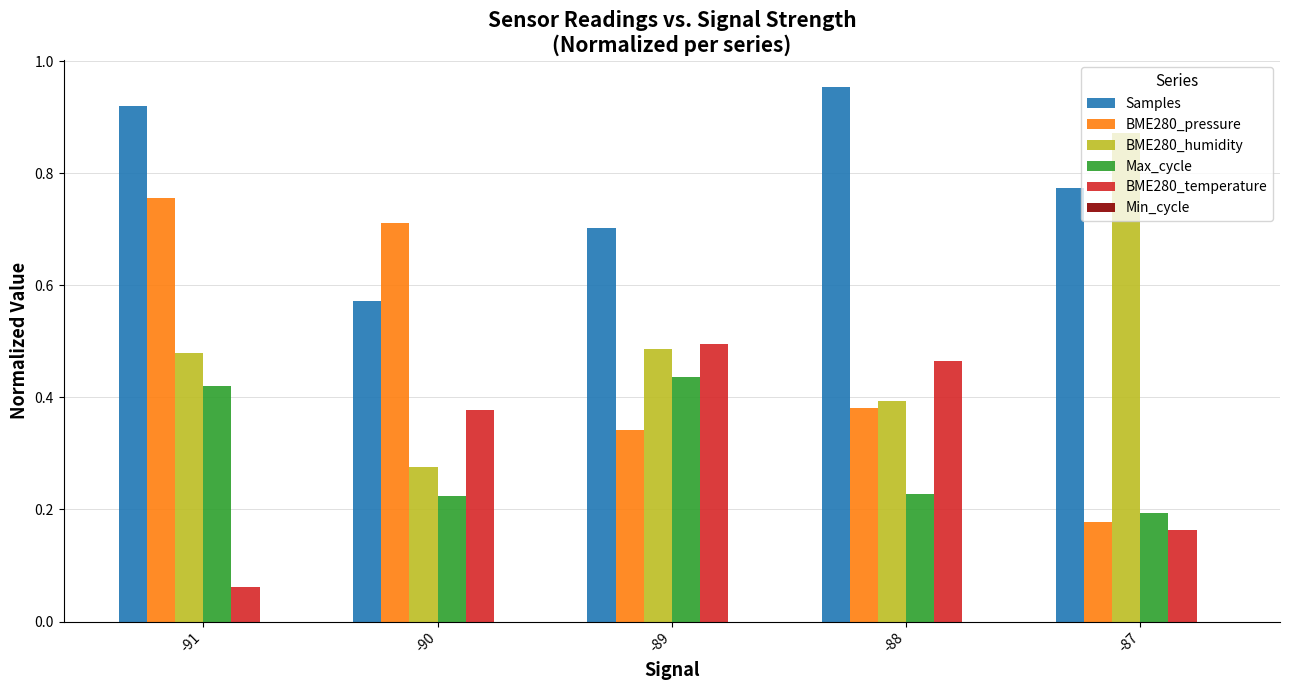

Is it true that BME280_pressure equals 0.4 at -88?

True